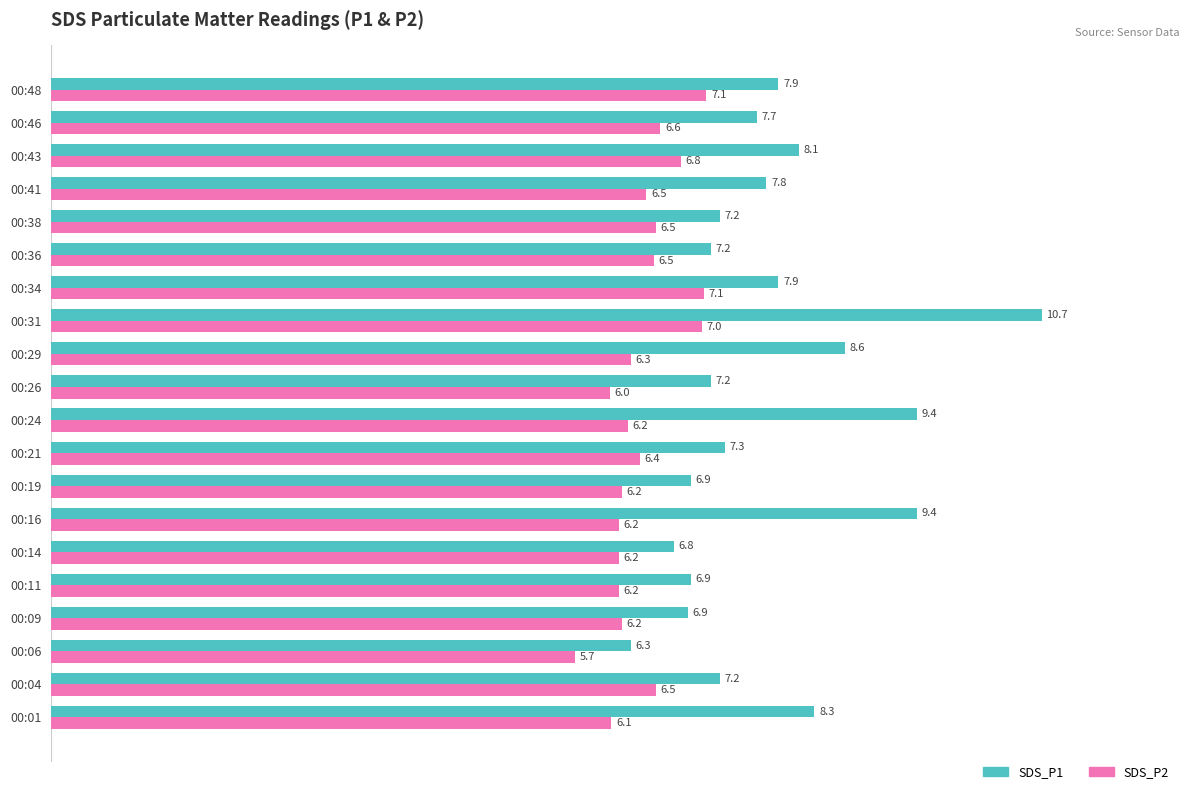

What is the average value of the SDS_P2 series?

6.4